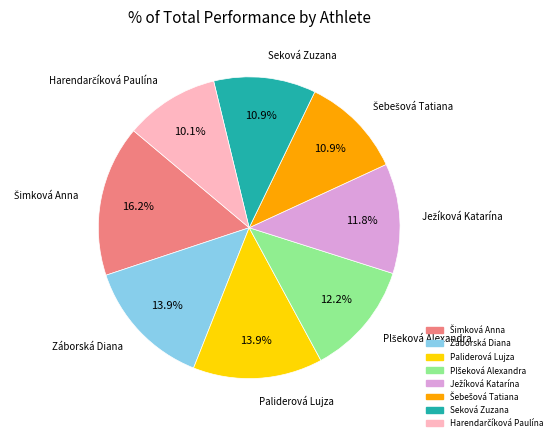

Does any single category account for the majority?

No